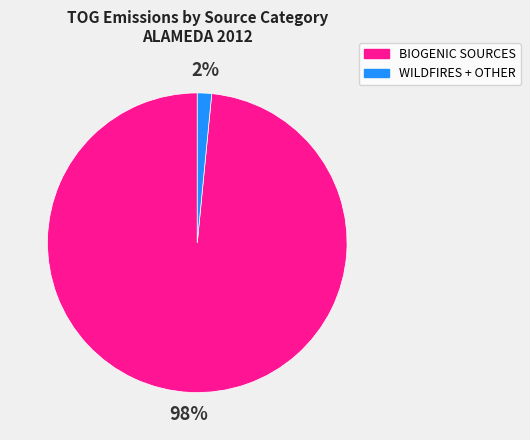

To the nearest percent, what is the average slice percentage?

50%